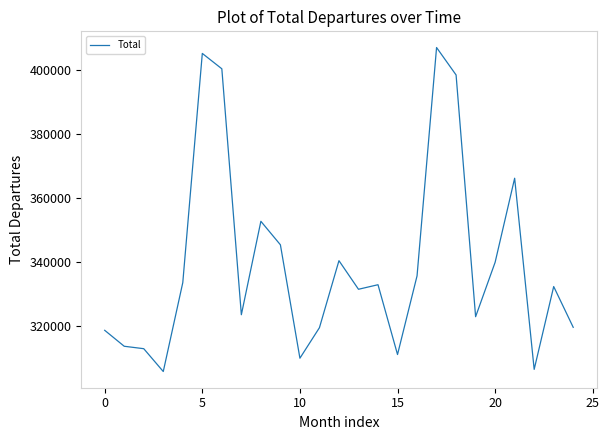

What is the minimum value shown in the chart?

305870